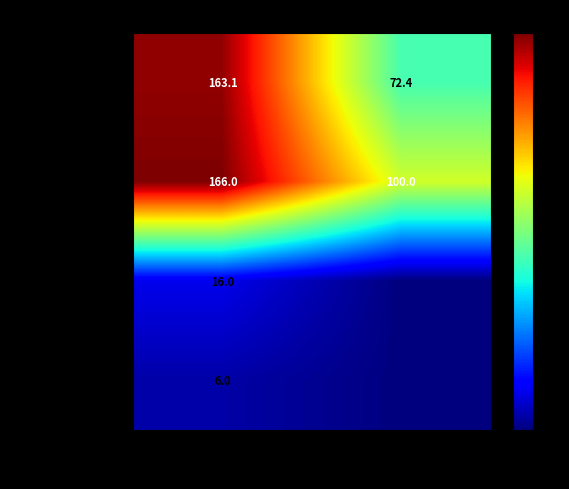

Is it true that Koha Contributions equals 29.1 at Olli-Antti Kivilahti?

False